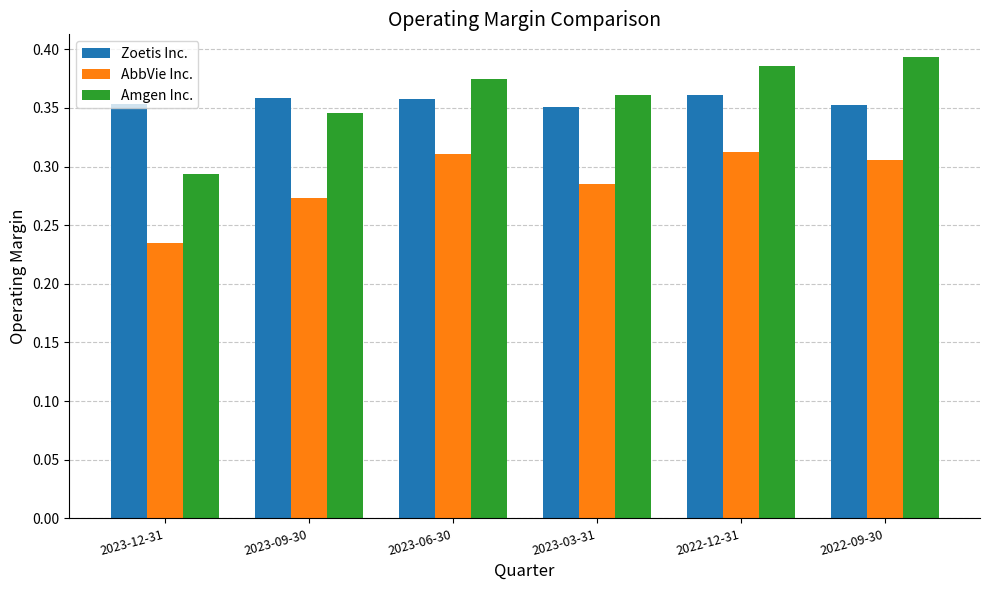

Which category has the lowest value in the Amgen Inc. series?

2023-12-31